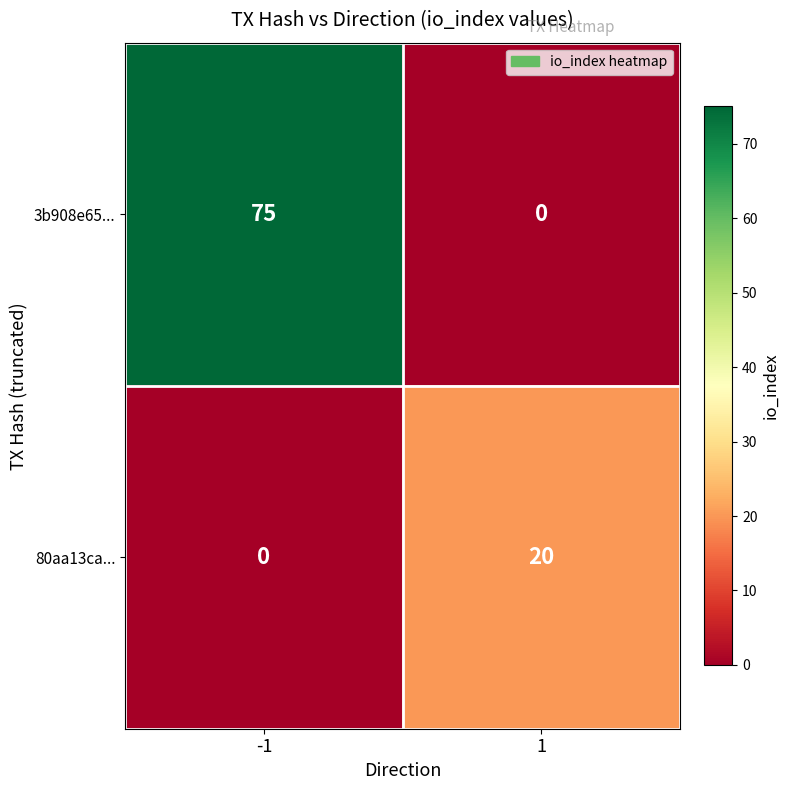

What is the maximum value for 3b908e65...?

75